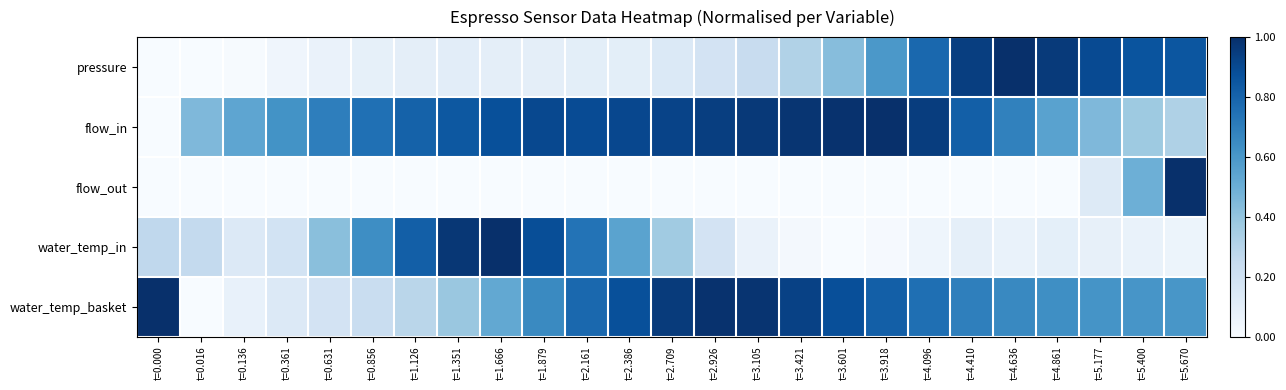

What is the difference between the highest and lowest values at t=1.879?

0.9